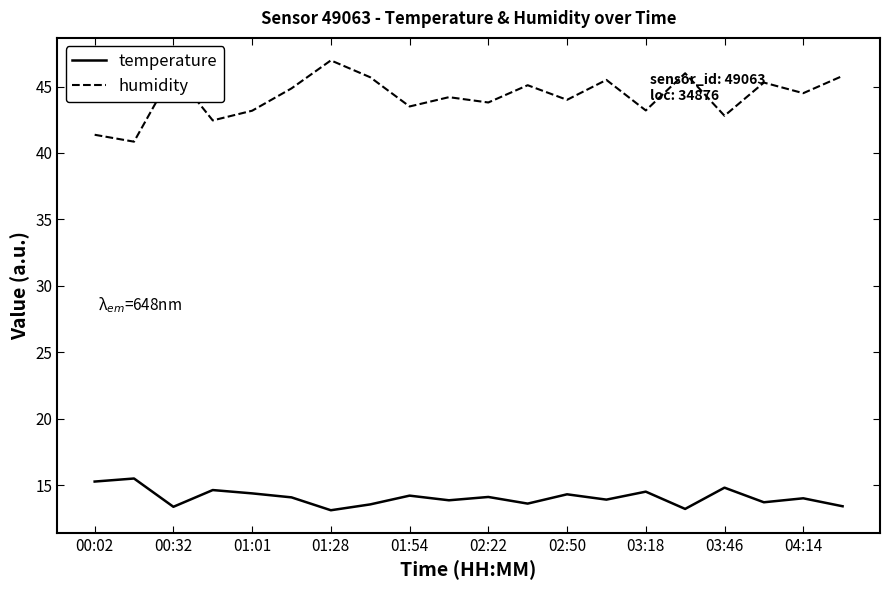

True or false: temperature and humidity intersect in this chart.

False